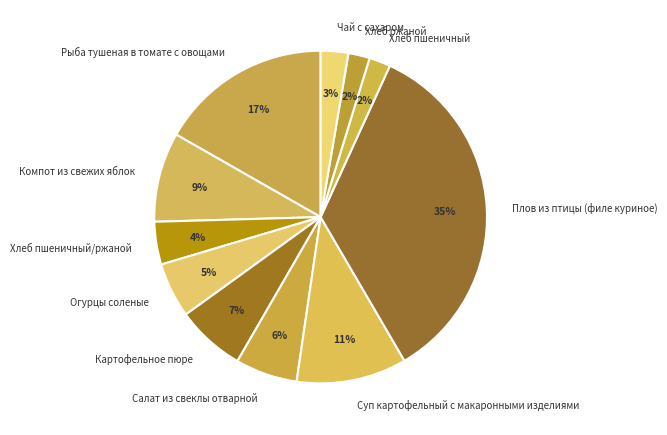

Is the sum of Плов из птицы (филе куриное) and Рыба тушеная в томате с овощами greater than half?

Yes